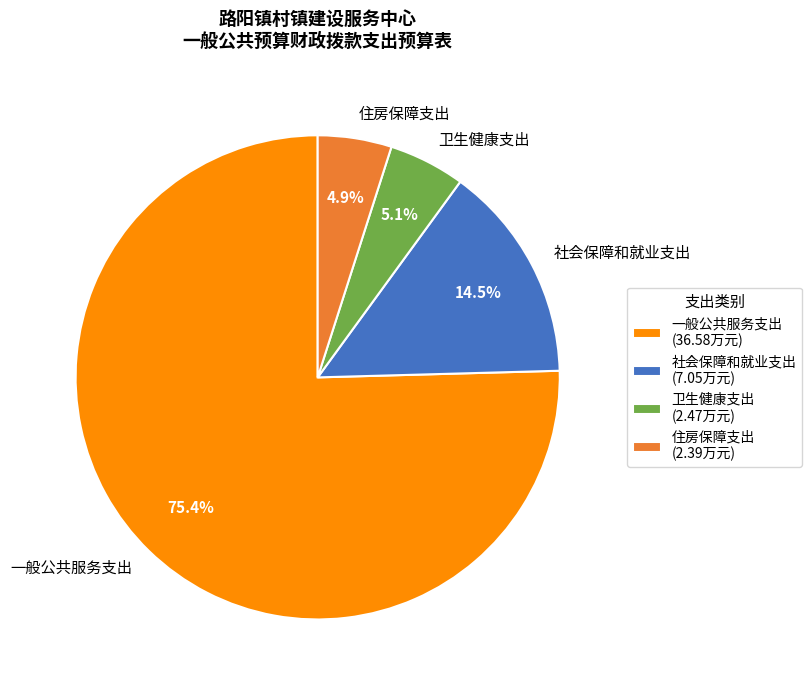

To the nearest percent, what is the difference between the largest and smallest slice percentages?

71%